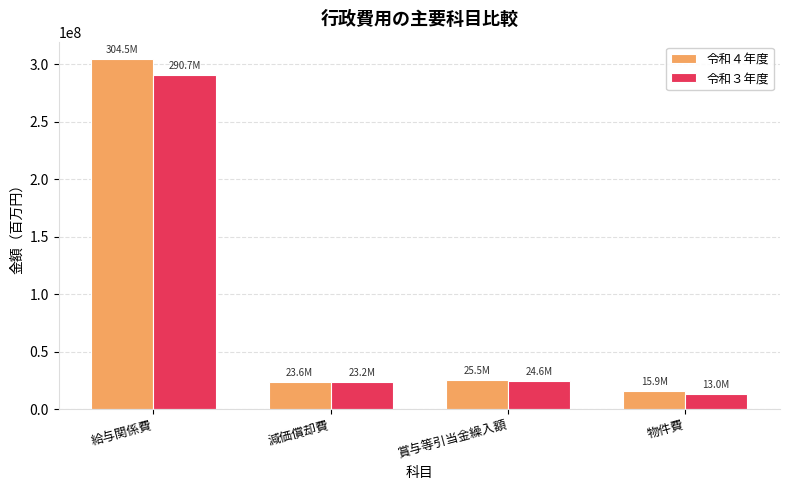

Reading left to right, transcribe all the data shown in this chart.

令和４年度: 304537130	23576045	25466713	15879660
令和３年度: 290697023	23201820	24626372	12996382